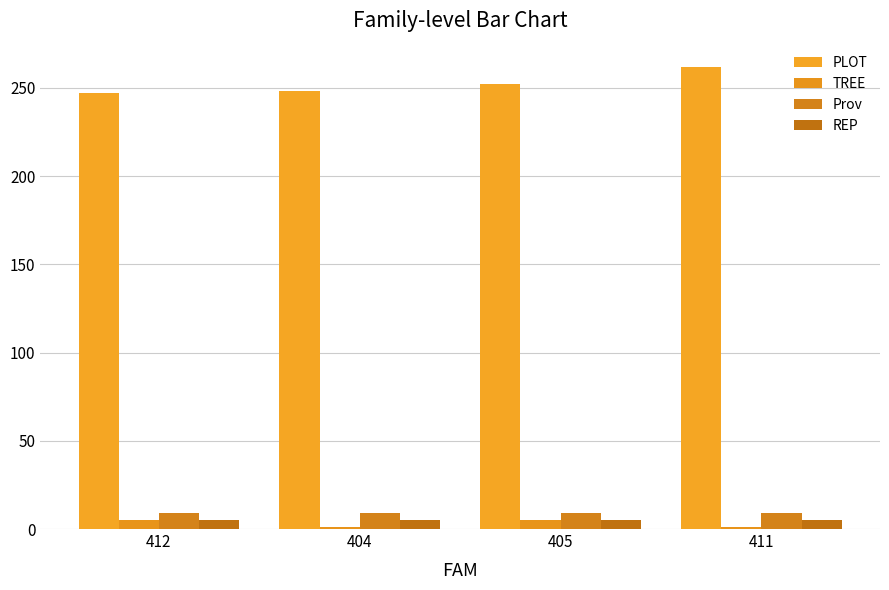

What is the difference between the maximum and minimum values in the TREE series?

4